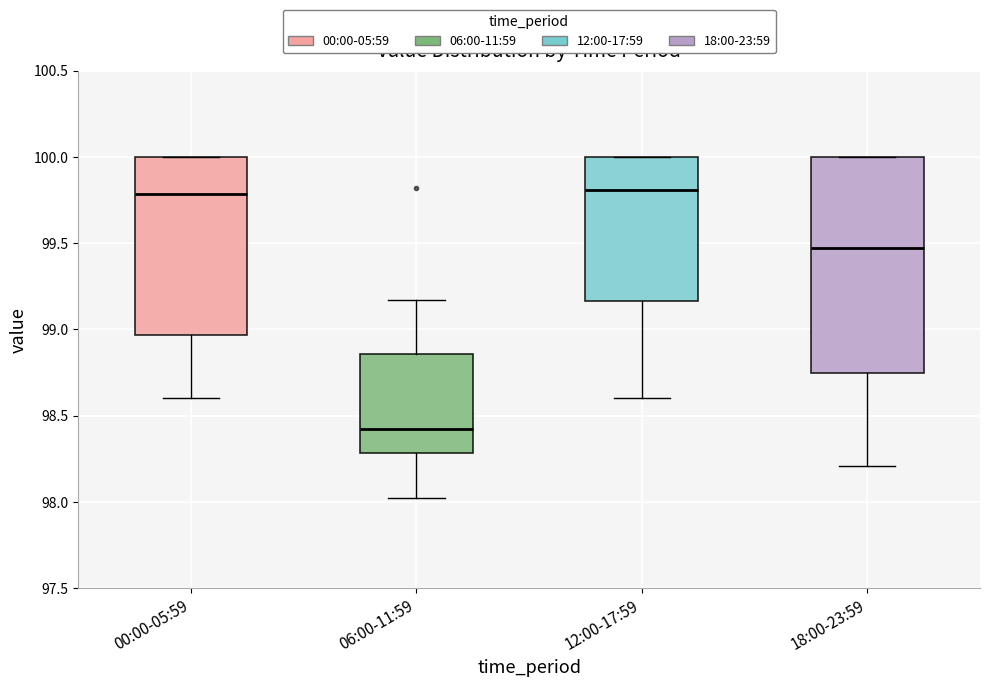

Reading left to right, read every box against the y-axis: the position of its median line, the range the box covers, and the ends of its whiskers. The values are not printed on the chart, so give them approximately, as read against the axis.

00:00-05:59: median 99.80, box 98.95 to 100.00, whiskers 98.60 to 100.00
06:00-11:59: median 98.40, box 98.30 to 98.85, whiskers 98.00 to 99.15
12:00-17:59: median 99.80, box 99.15 to 100.00, whiskers 98.60 to 100.00
18:00-23:59: median 99.45, box 98.75 to 100.00, whiskers 98.20 to 100.00